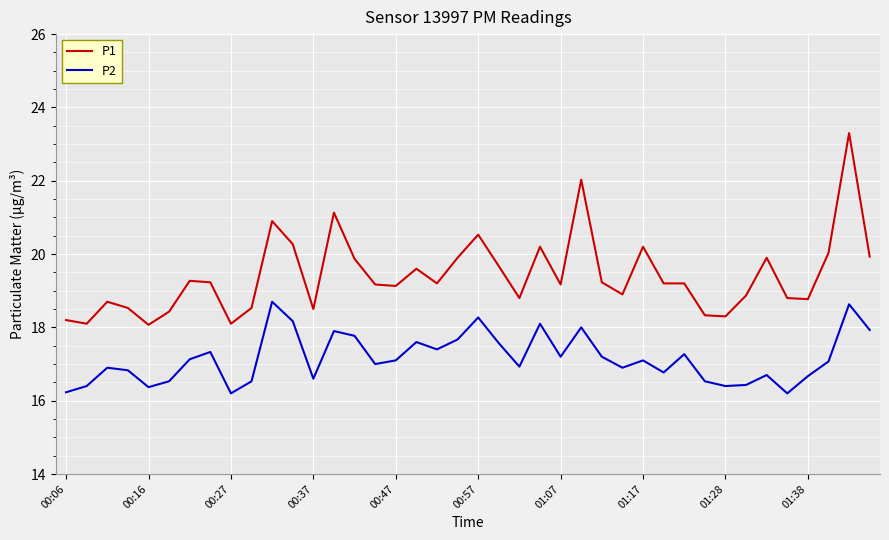

True or false: P2 and P1 intersect in this chart.

False